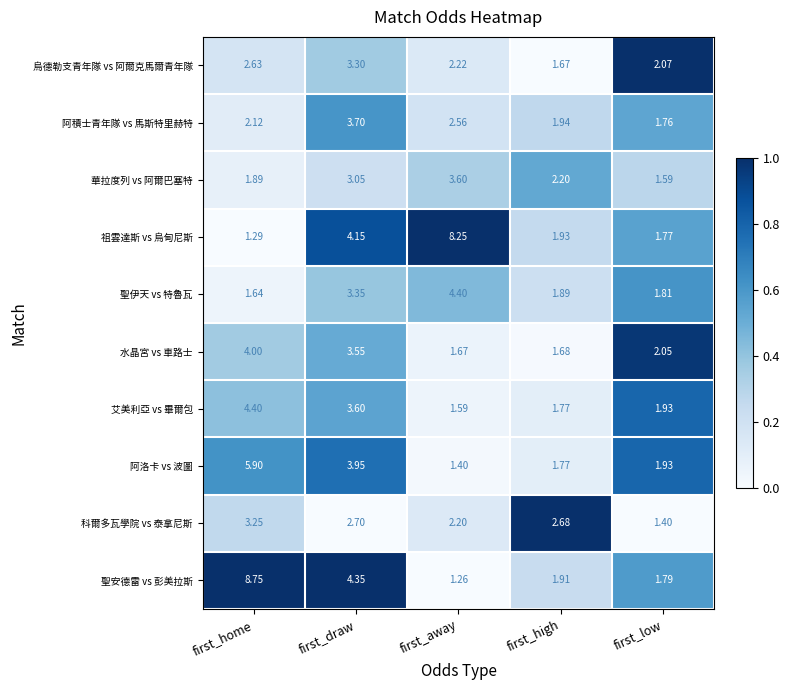

What is the total value across all series at first_low?

18.1